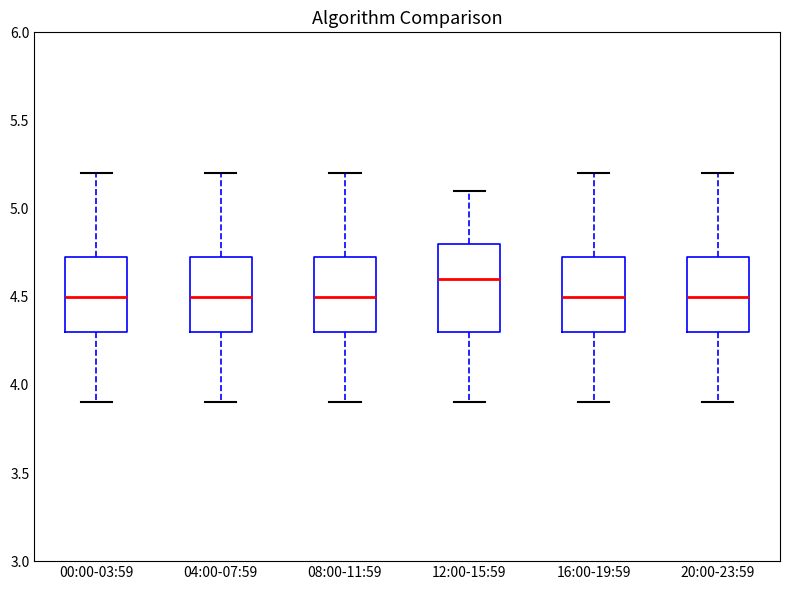

Comparing the boxes themselves (not the whiskers), which one is the tallest?

12:00-15:59